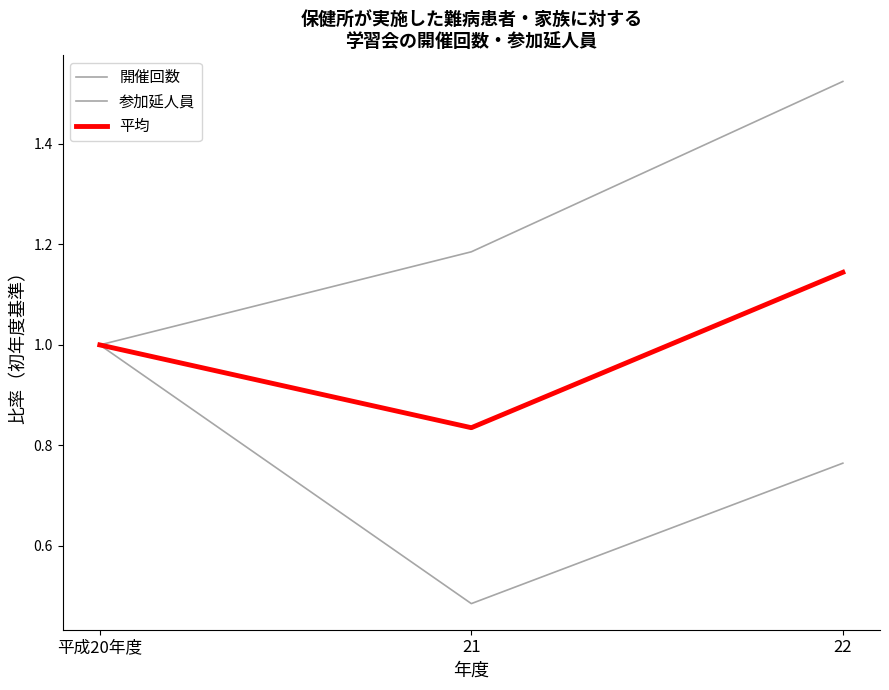

Does the chart have visible grid lines?

No